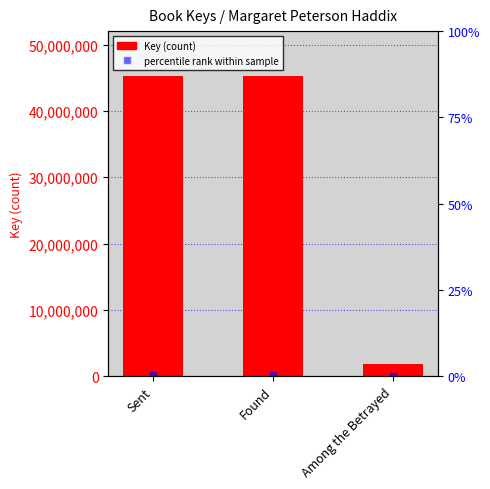

Which series has the largest Y range (max minus min)?

Key